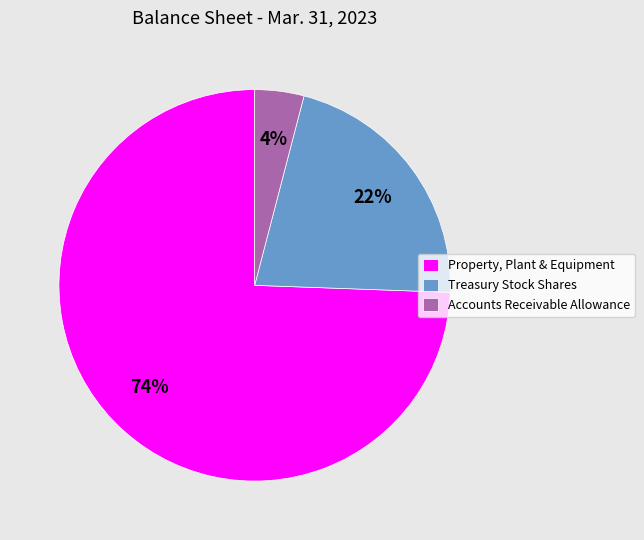

Is it true that Treasury Stock Shares is 28% of the pie?

False